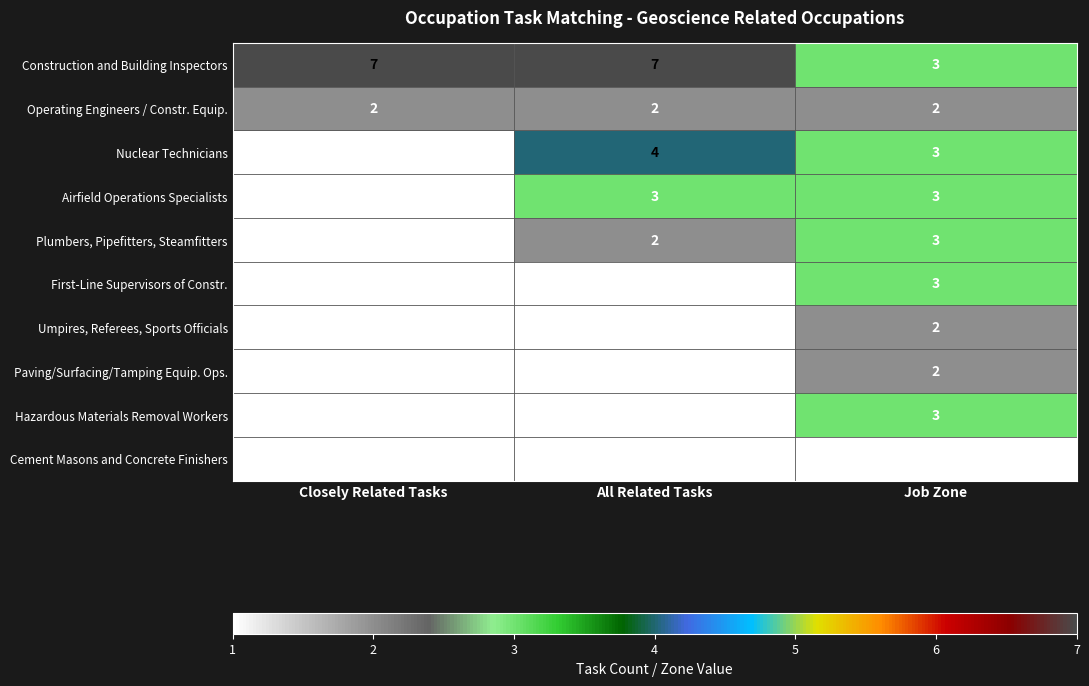

Where does the Nuclear Technicians series first go above 3?

All Related Tasks